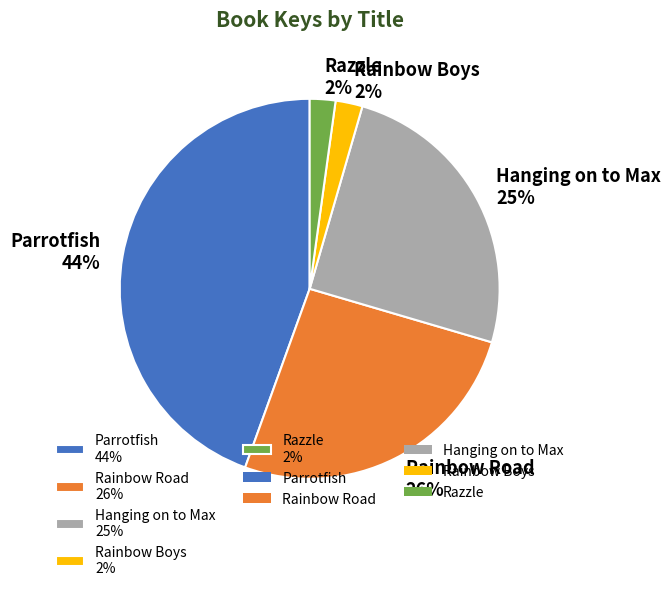

To the nearest percent, what is the difference between the Rainbow Boys and Parrotfish slice percentages?

42%